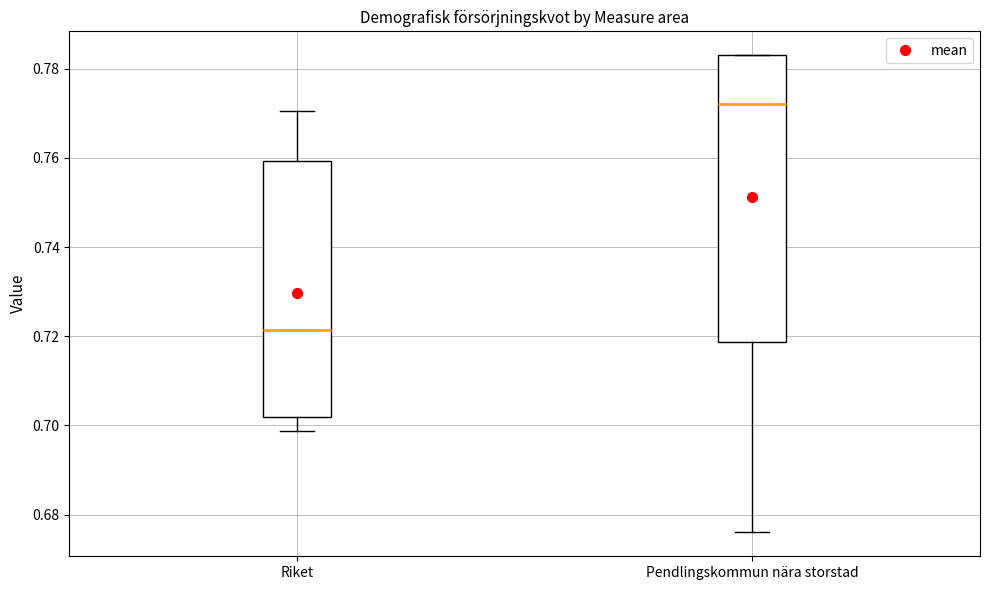

Which box's median line is the lowest?

Riket